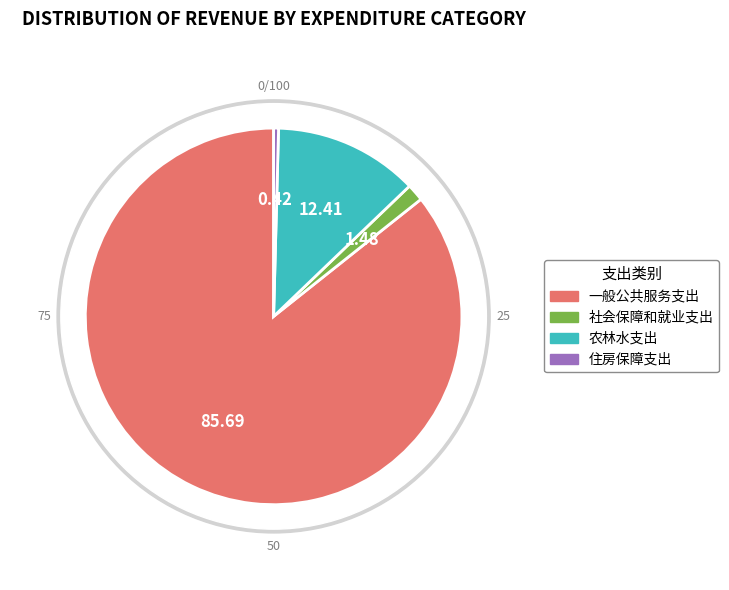

To the nearest percent, what portion does 社会保障和就业支出 represent?

1%